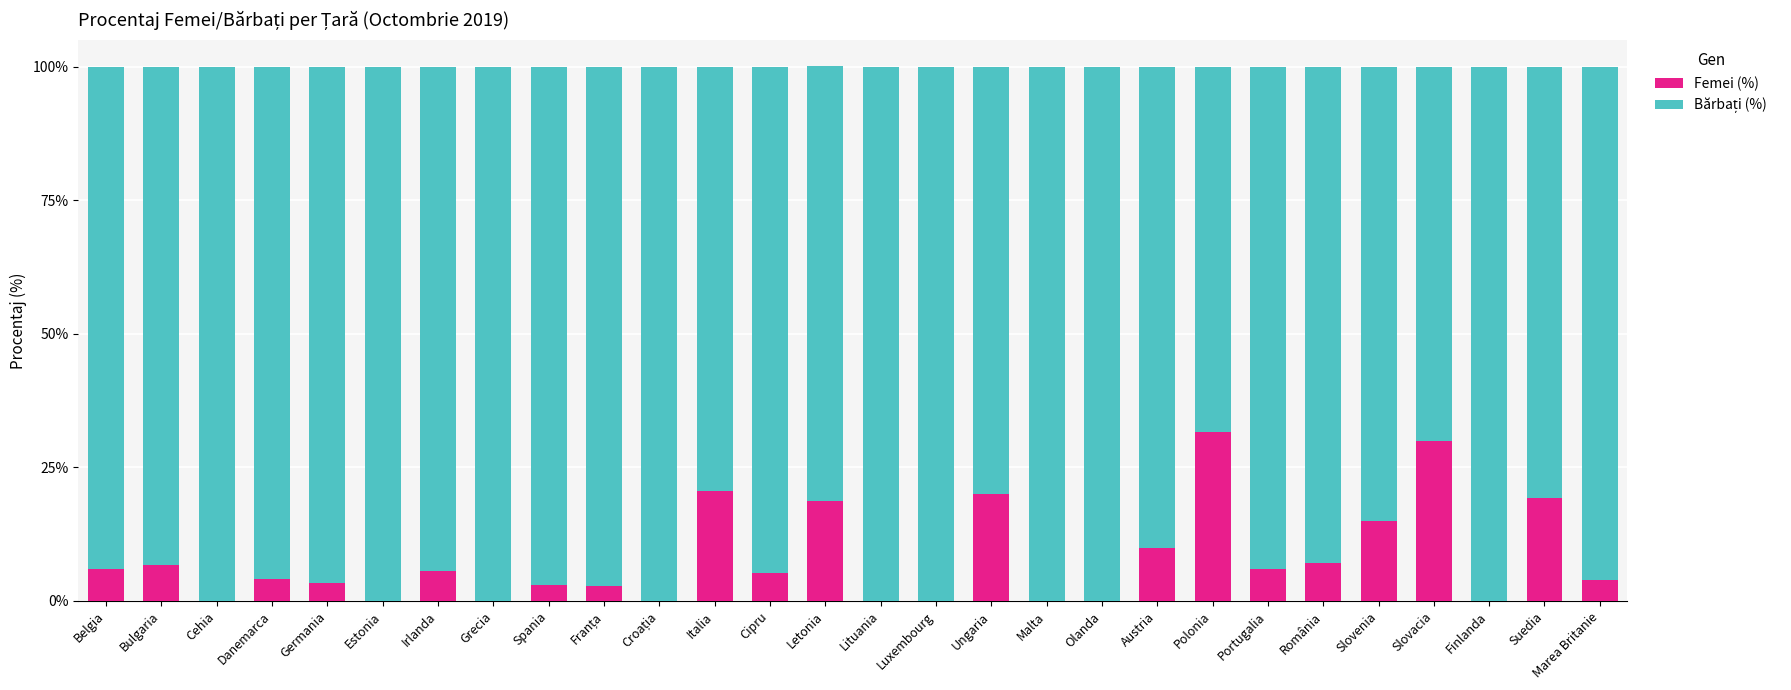

The Femei (%) series shows 20.0 at Ungaria. True or false?

True